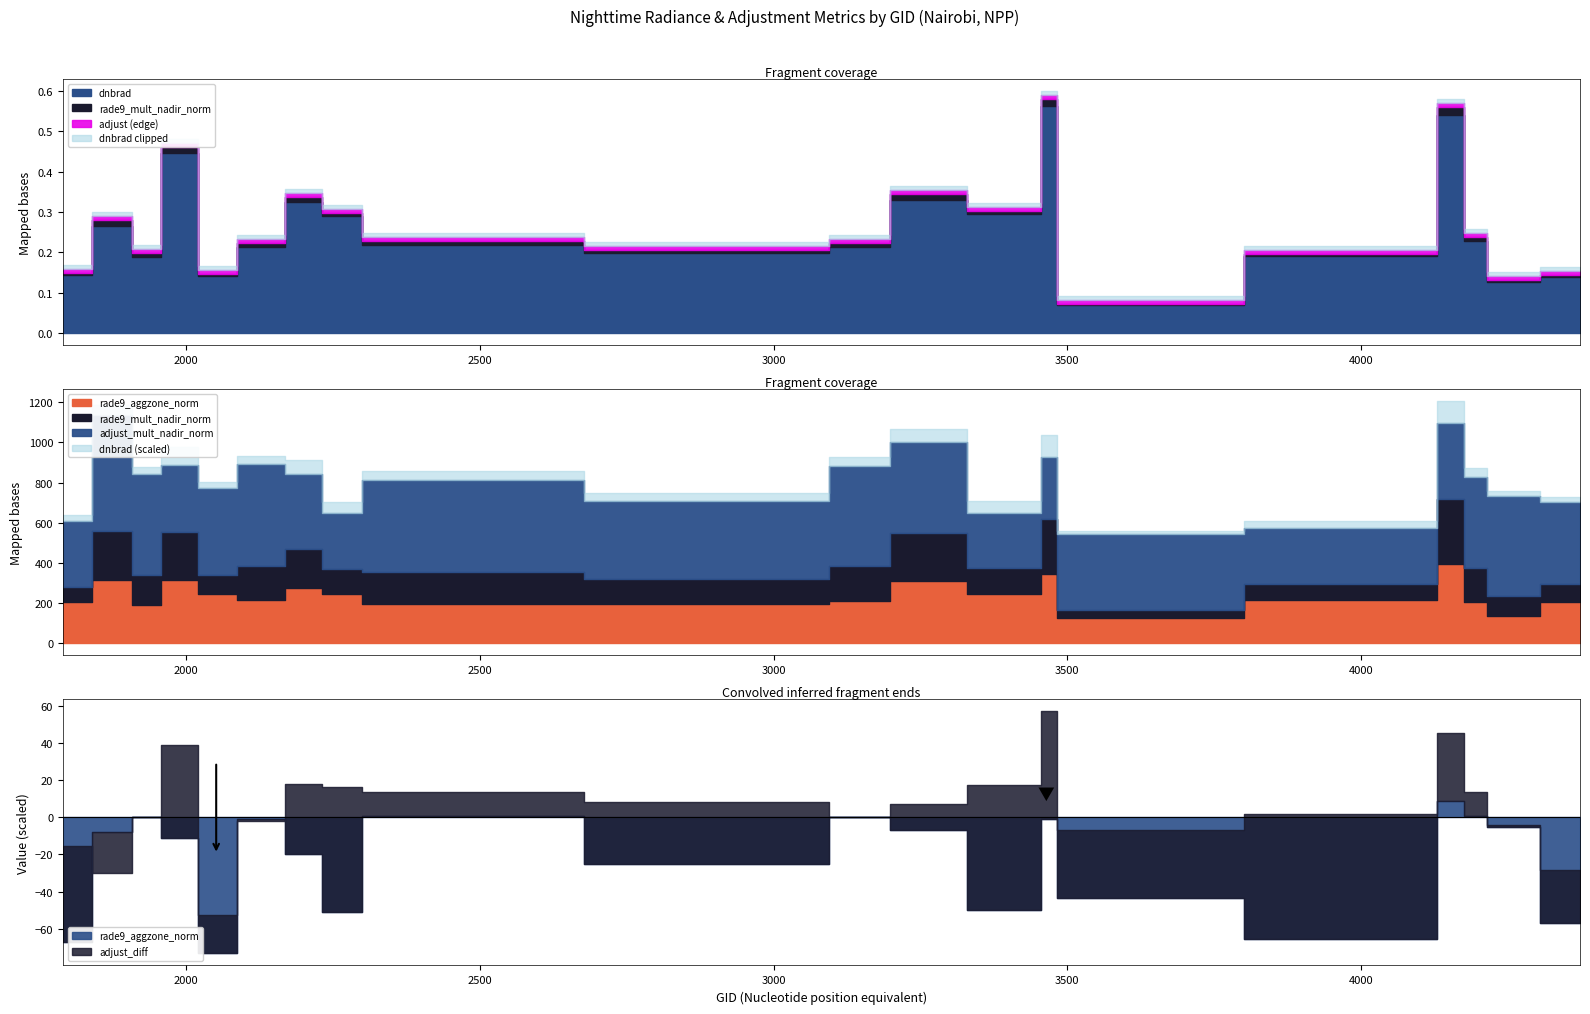

Which series has the largest total across all categories?

adjust_mult_nadir_norm